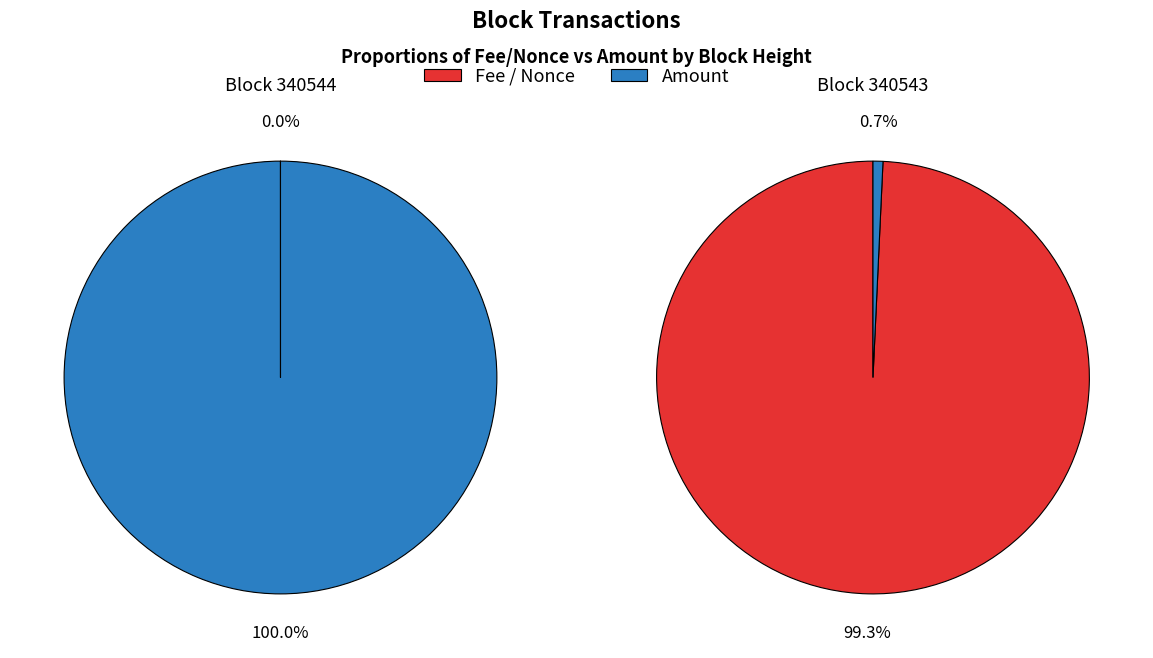

True or false: 340544 accounts for 9% of the total.

False